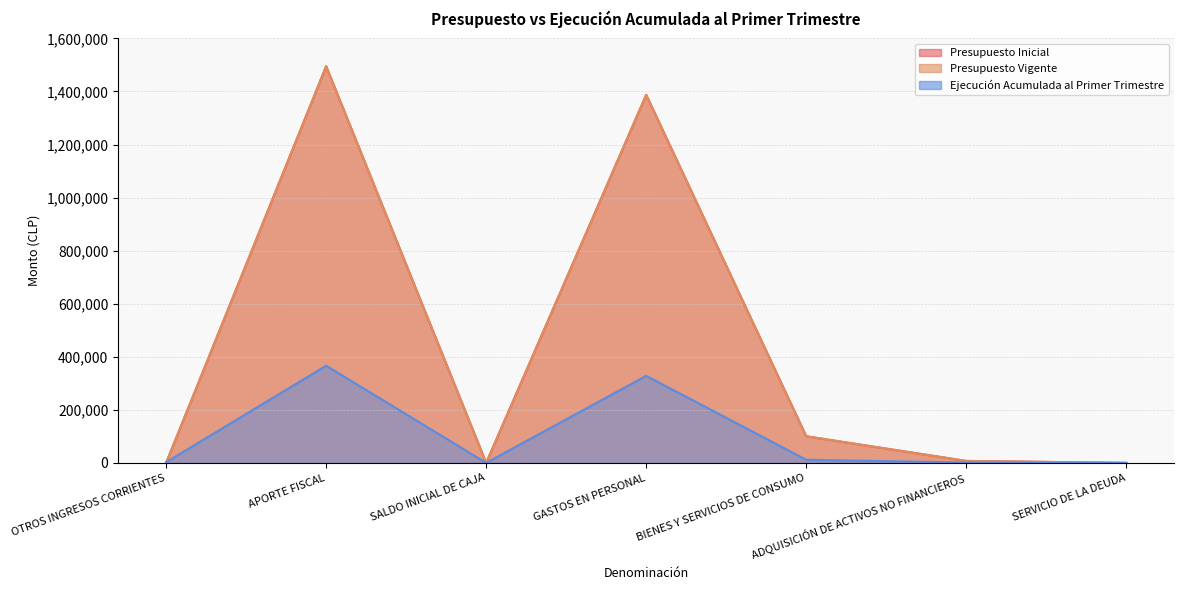

What is the label of the 4th point from the left?

GASTOS EN PERSONAL